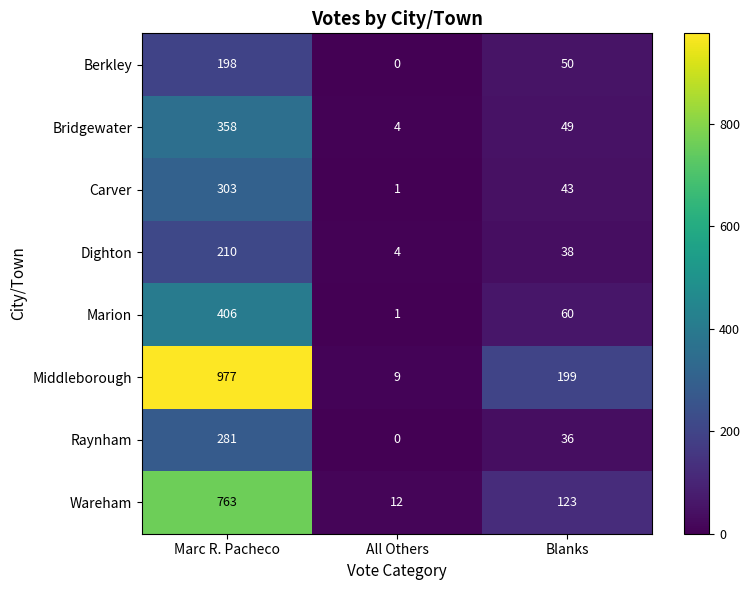

How many categories are shown in the chart?

3